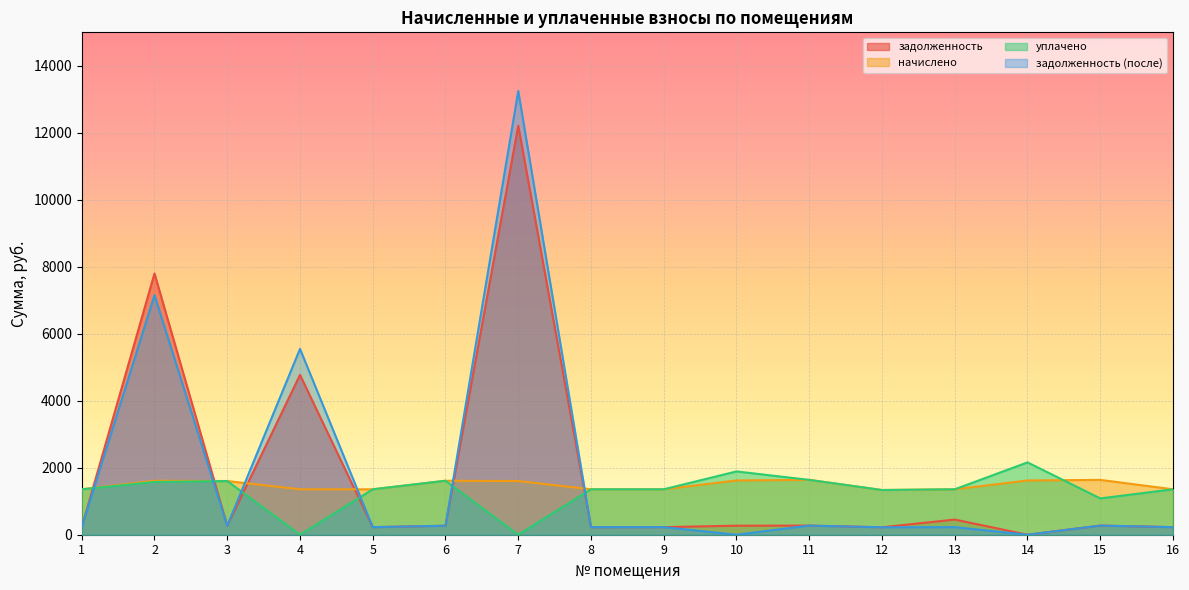

After their last crossing, which series has the higher values: начислено or задолженность?

начислено